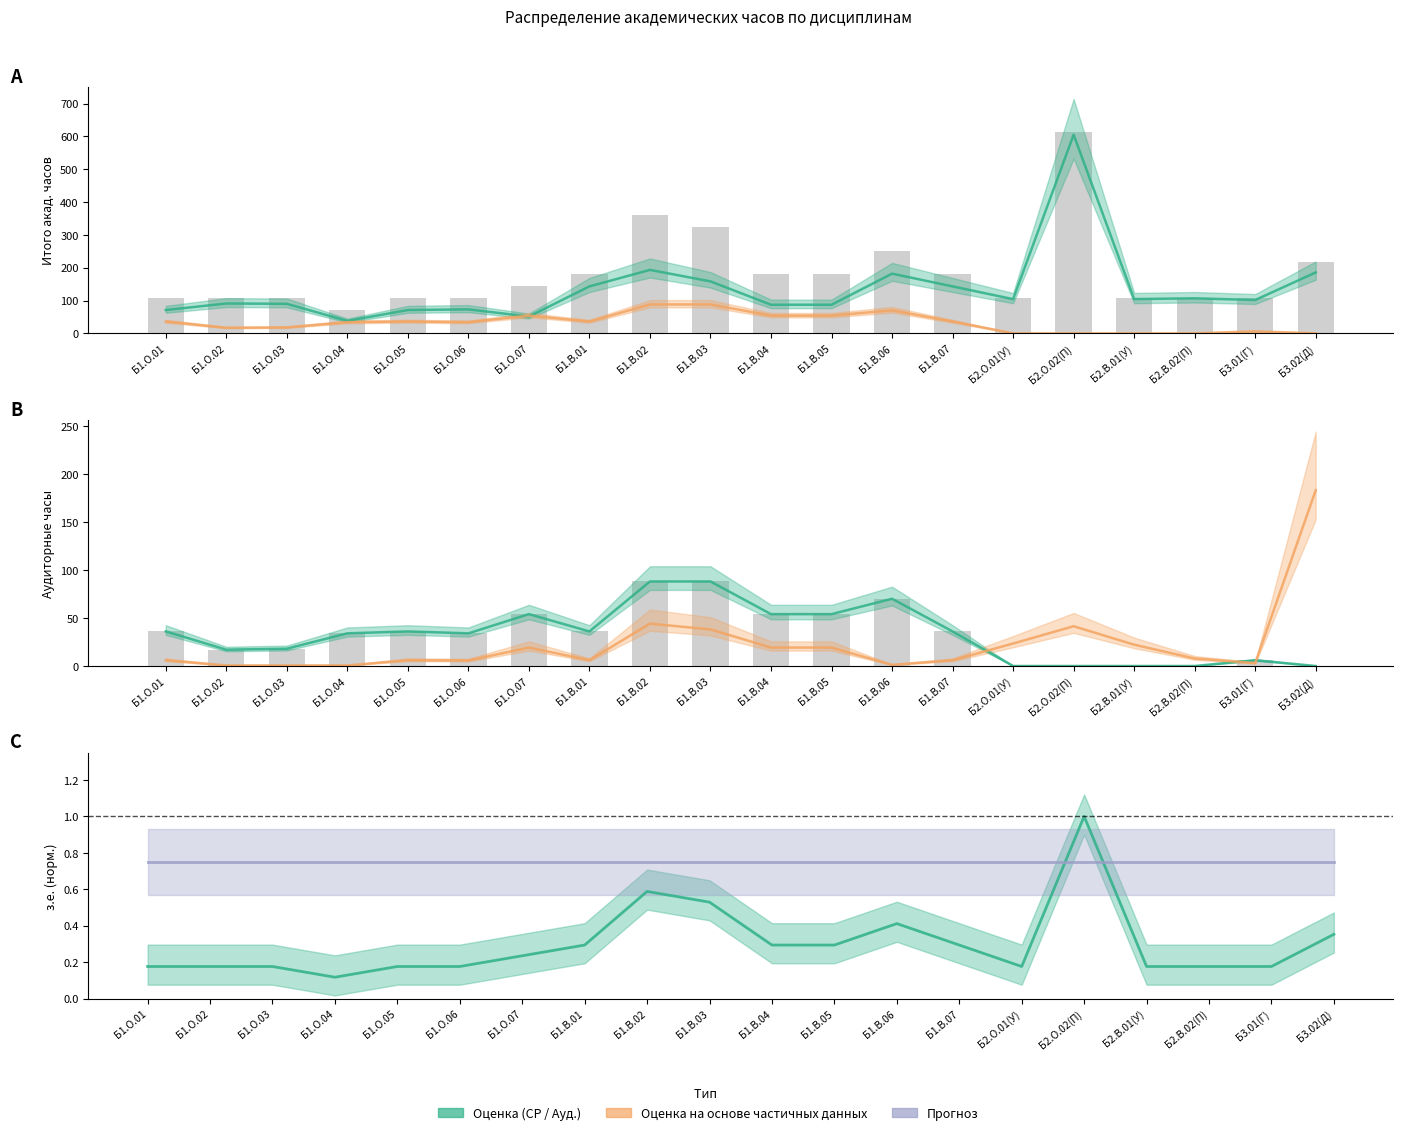

The Контроль series shows 67.3 at Б1.В.03. True or false?

False